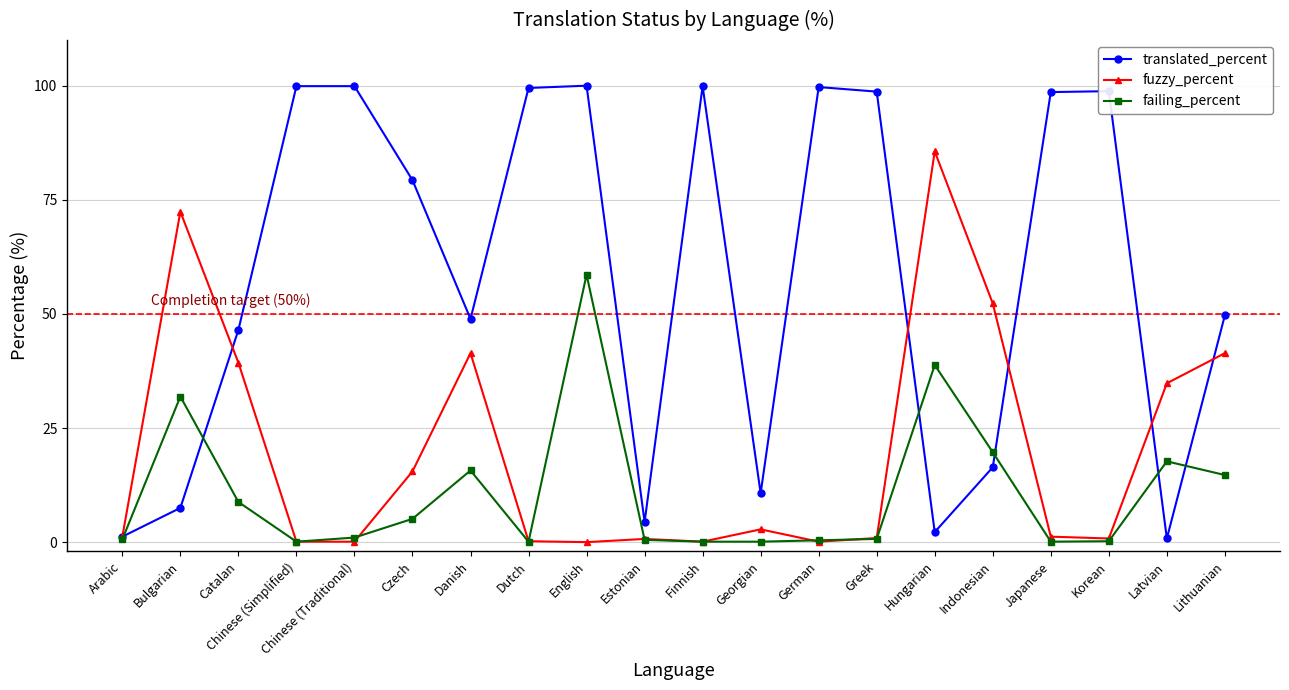

True or false: translated_percent has more than 1 interior local peaks.

True